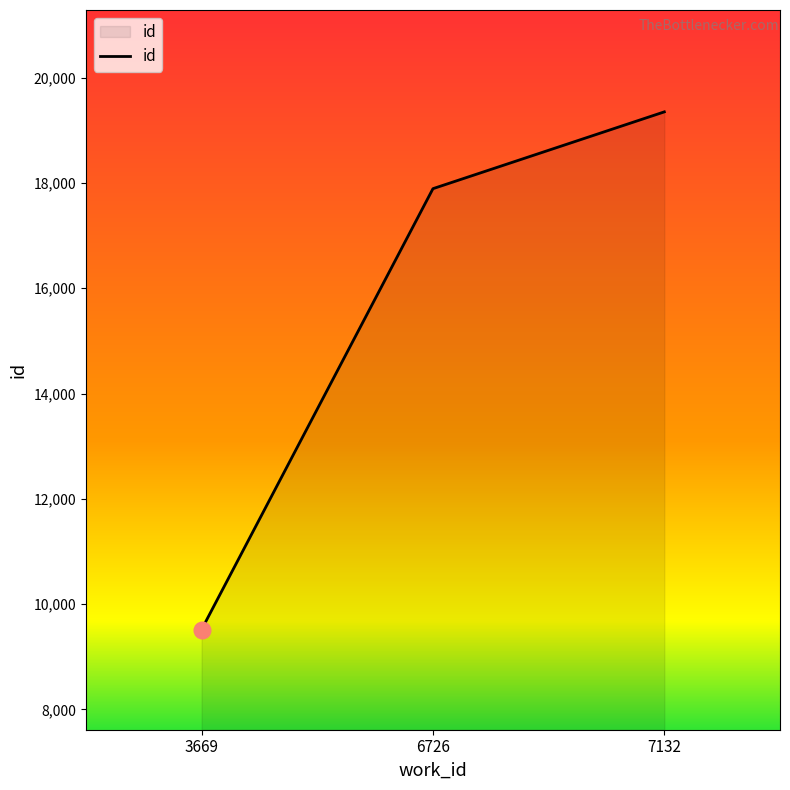

The chart shows a value of 4095 at 6726. True or false?

False